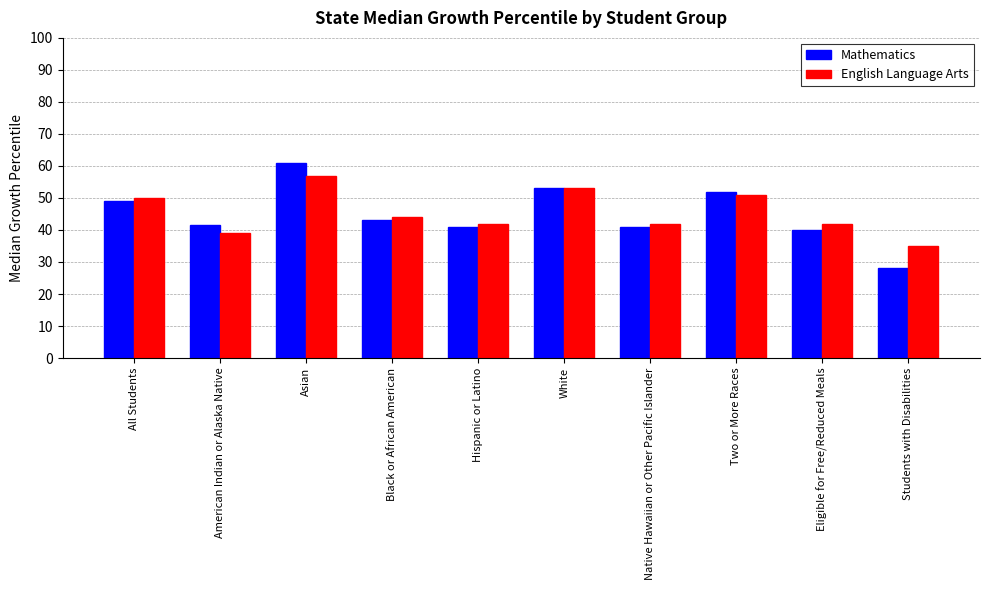

Reading right to left, extract all data points from this chart.

Mathematics: Students with Disabilities=28.0	Eligible for Free/Reduced Meals=40.0	Two or More Races=52.0	Native Hawaiian or Other Pacific Islander=41.0	White=53.0	Hispanic or Latino=41.0	Black or African American=43.0	Asian=61.0	American Indian or Alaska Native=41.5	All Students=49.0
English Language Arts: Students with Disabilities=35.0	Eligible for Free/Reduced Meals=42.0	Two or More Races=51.0	Native Hawaiian or Other Pacific Islander=42.0	White=53.0	Hispanic or Latino=42.0	Black or African American=44.0	Asian=57.0	American Indian or Alaska Native=39.0	All Students=50.0